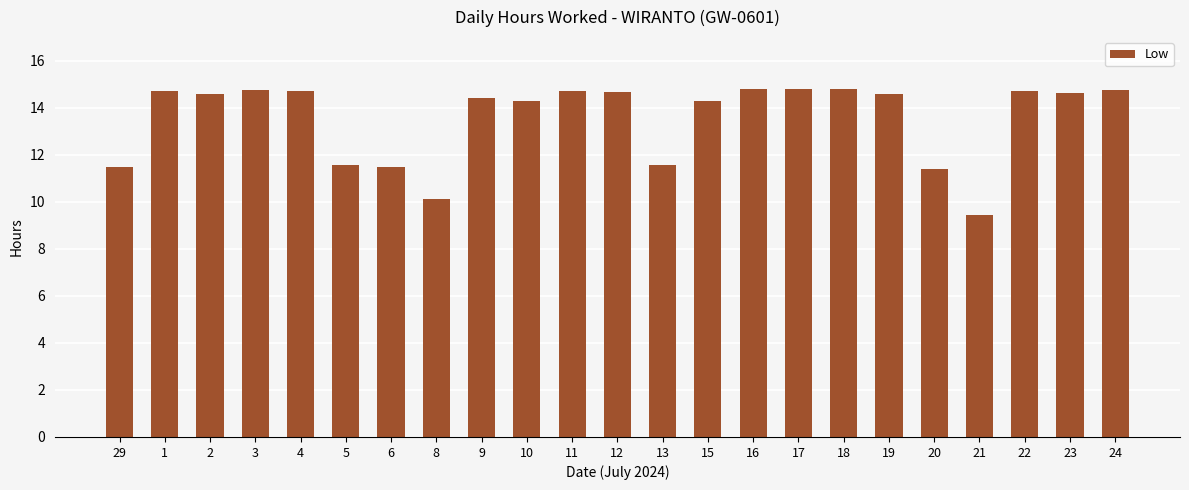

What is the smallest value displayed?

9.4